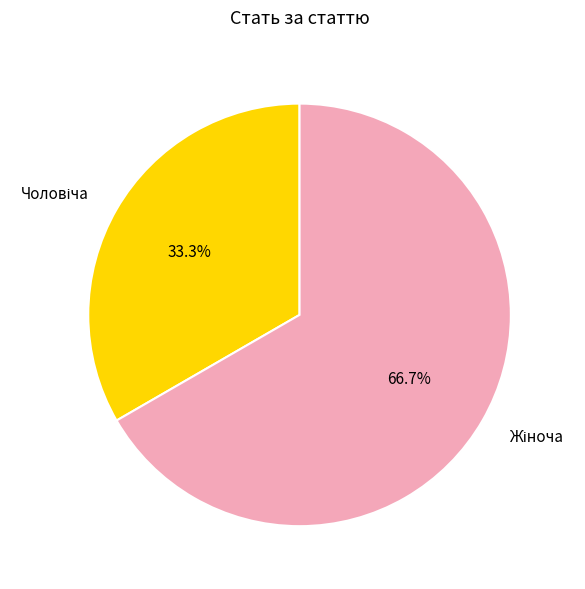

How many segments does this pie chart have?

2